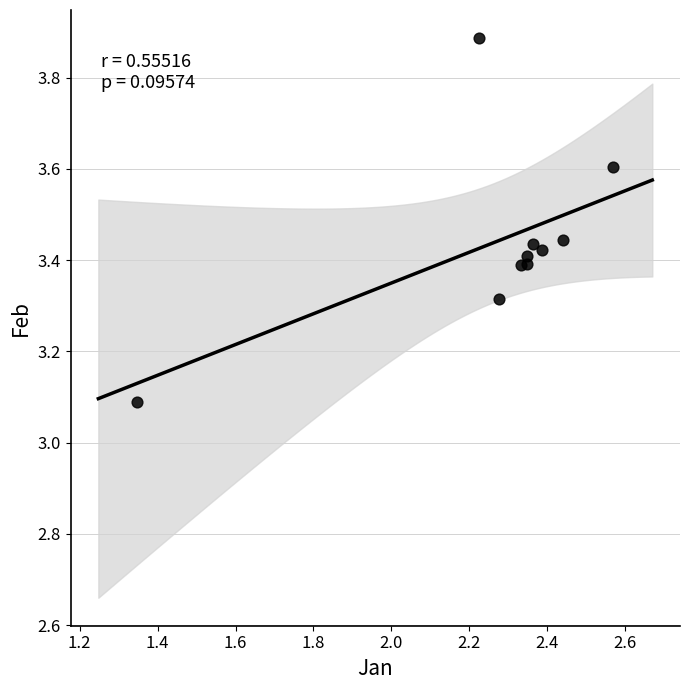

What is the range of X values (max minus min)?

1.2